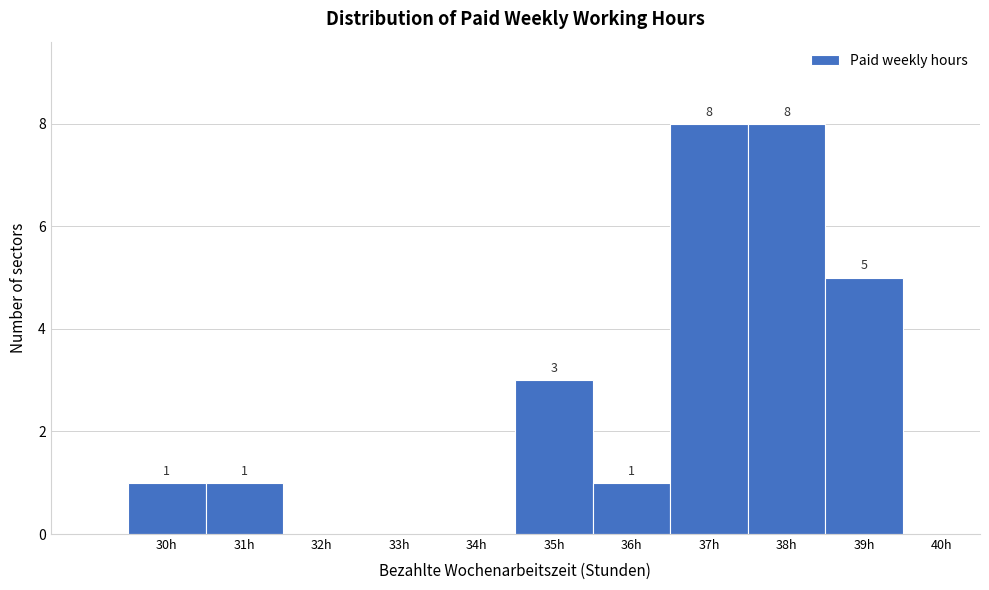

Reading left to right, what are all the values shown in this chart?

30h=1	31h=1	32h=0	33h=0	34h=0	35h=3	36h=1	37h=8	38h=8	39h=5	40h=0